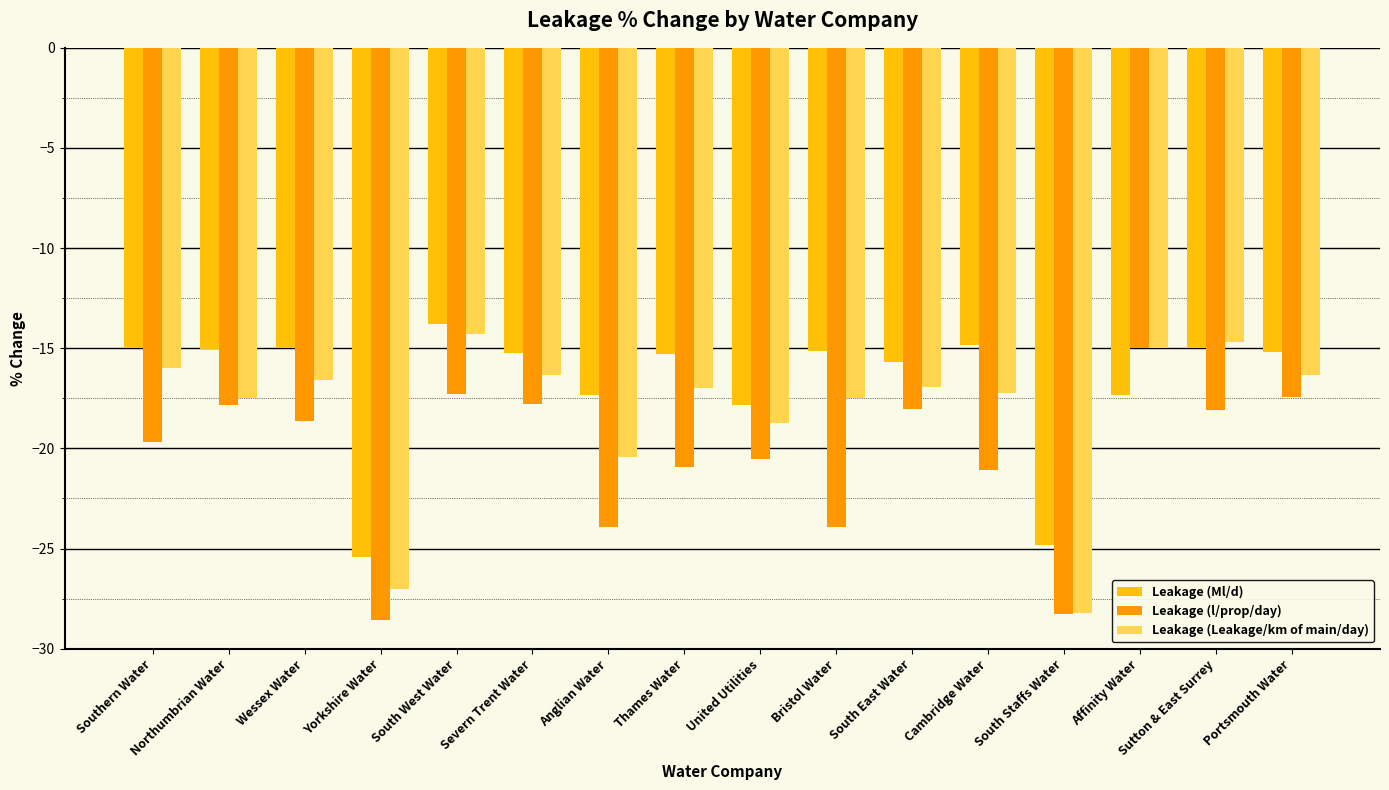

True or false: Leakage (Leakage/km of main/day) has a value of -8.4 at Thames Water.

False